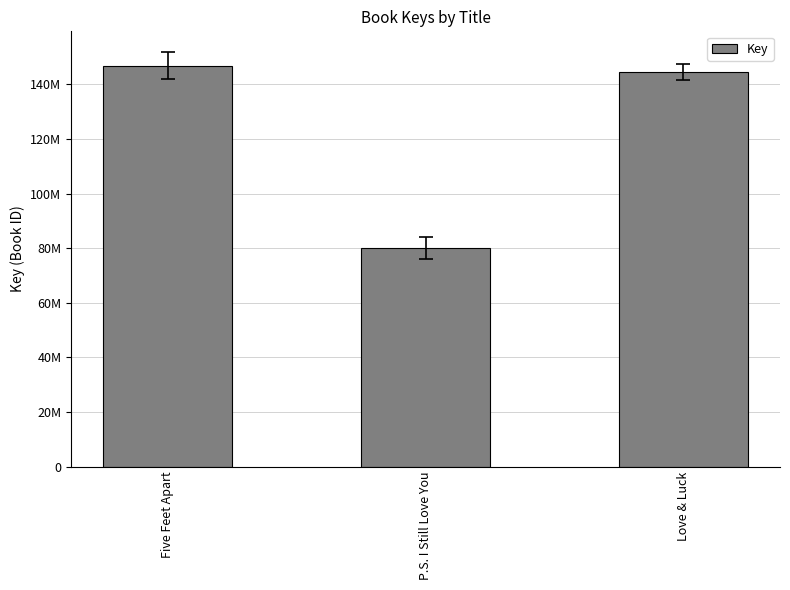

Does the chart contain any negative values?

No